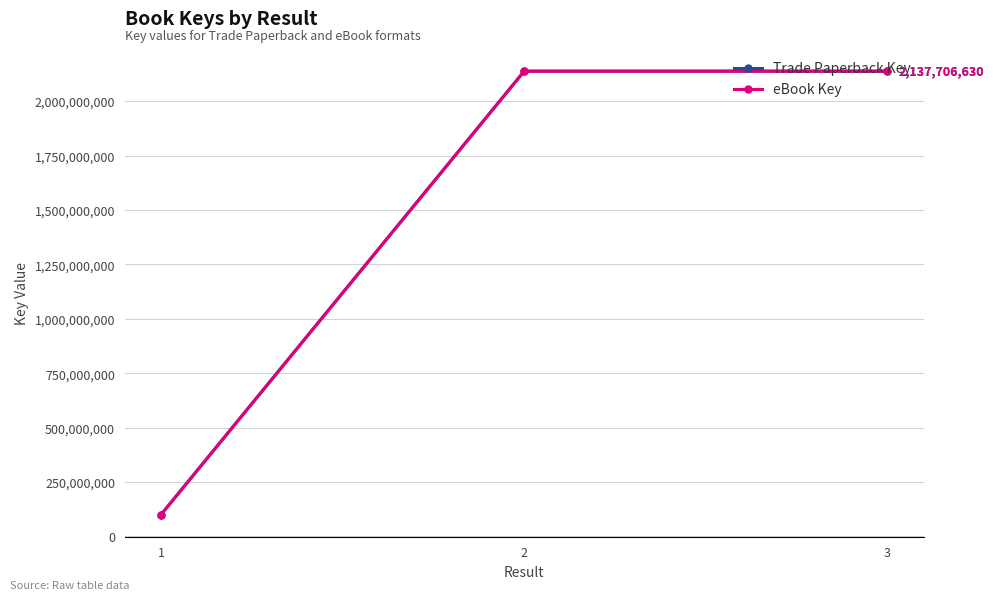

What value does the Trade Paperback Key series have at 1?

100224352